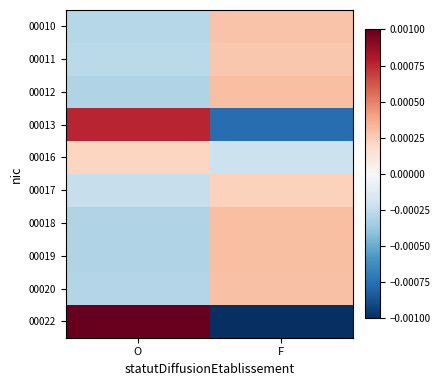

Reading right to left, transcribe all the data shown in this chart.

00010: F=0.0	O=-0.0
00011: F=0.0	O=-0.0
00012: F=0.0	O=-0.0
00013: F=-0.0	O=0.0
00016: F=-0.0	O=0.0
00017: F=0.0	O=-0.0
00018: F=0.0	O=-0.0
00019: F=0.0	O=-0.0
00020: F=0.0	O=-0.0
00022: F=-0.0	O=0.0